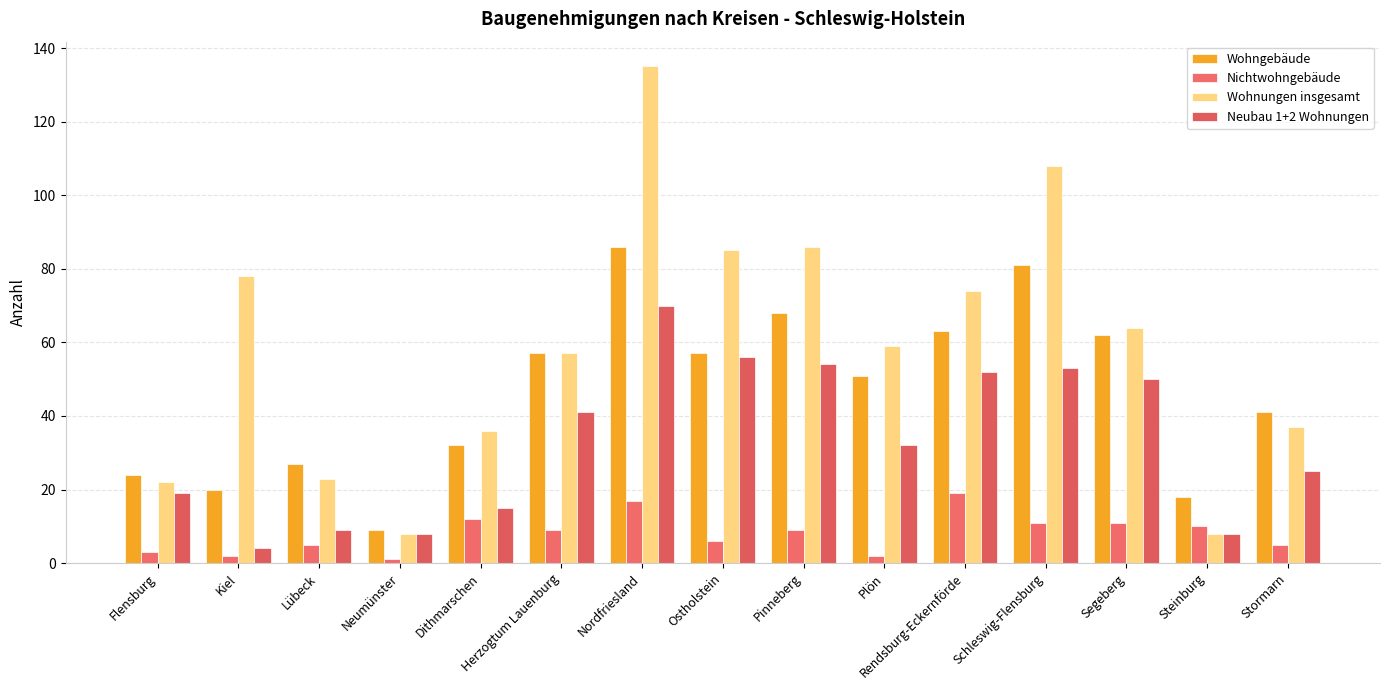

Is it true that Wohngebäude equals 5 at Steinburg?

False